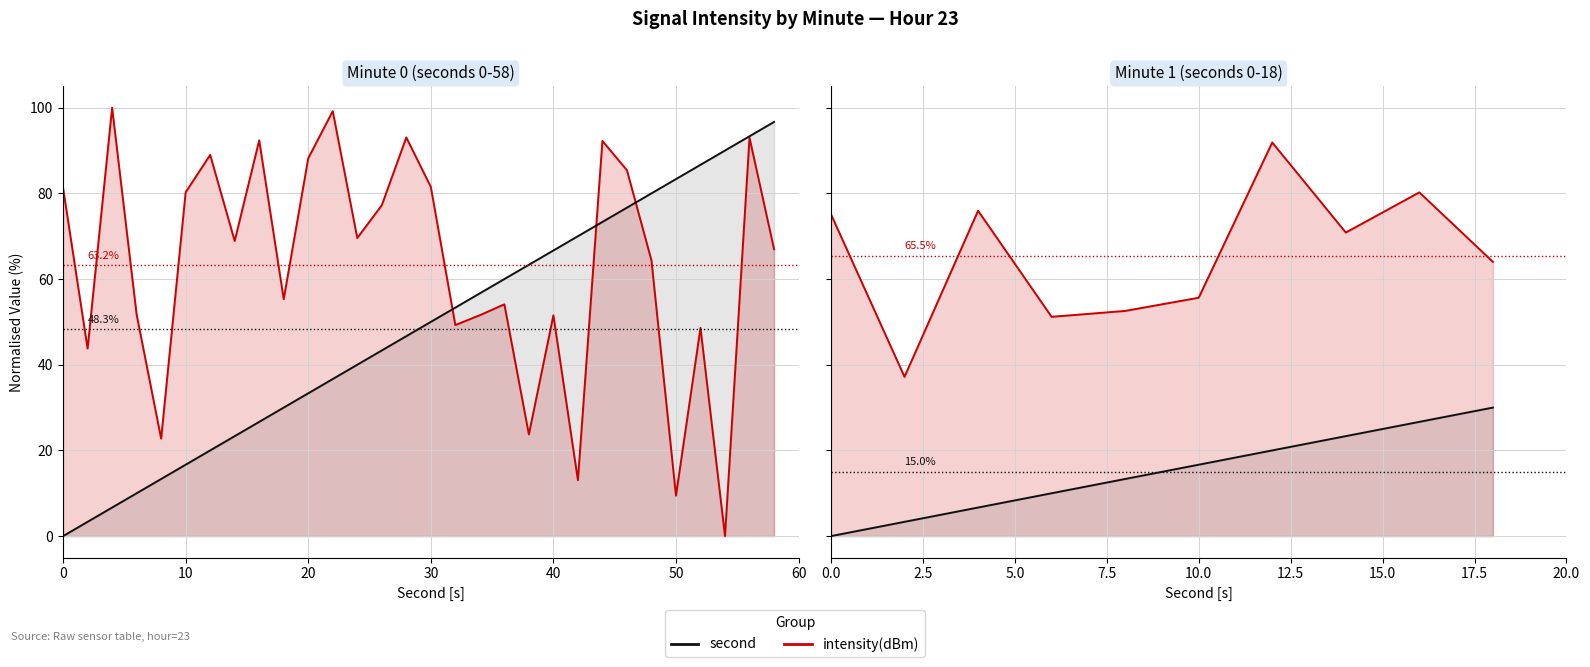

True or false: intensity(dBm) and second intersect in this chart.

False